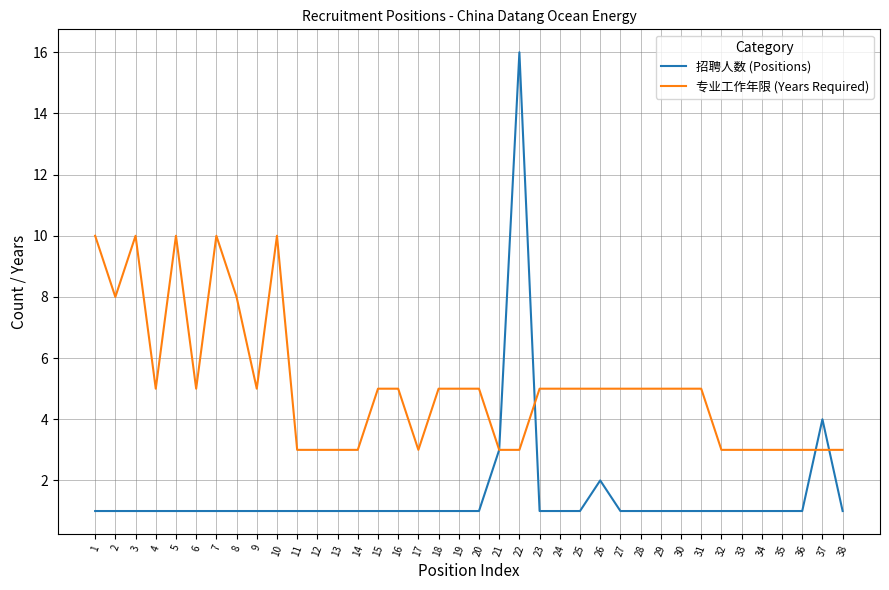

Reading left to right, extract all data points from this chart.

招聘人数 (Positions): 1=1	2=1	3=1	4=1	5=1	6=1	7=1	8=1	9=1	10=1	11=1	12=1	13=1	14=1	15=1	16=1	17=1	18=1	19=1	20=1	21=3	22=16	23=1	24=1	25=1	26=2	27=1	28=1	29=1	30=1	31=1	32=1	33=1	34=1	35=1	36=1	37=4	38=1
专业工作年限 (Years Required): 1=10	2=8	3=10	4=5	5=10	6=5	7=10	8=8	9=5	10=10	11=3	12=3	13=3	14=3	15=5	16=5	17=3	18=5	19=5	20=5	21=3	22=3	23=5	24=5	25=5	26=5	27=5	28=5	29=5	30=5	31=5	32=3	33=3	34=3	35=3	36=3	37=3	38=3